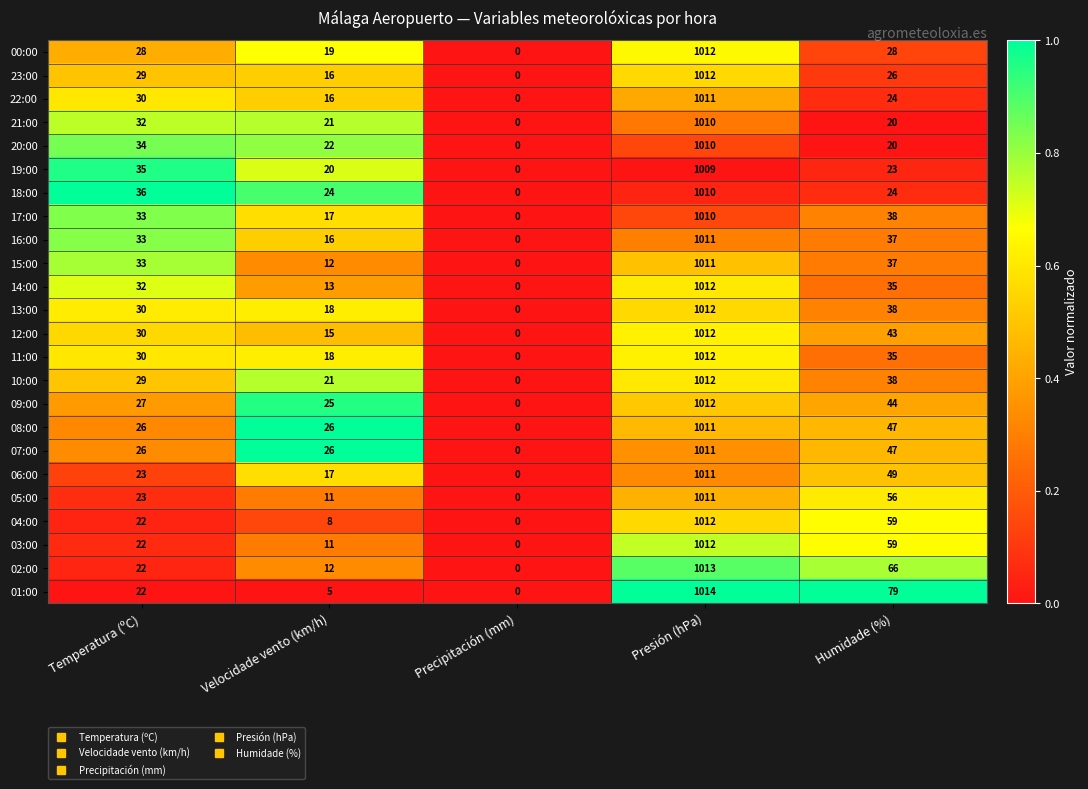

Which series has the largest total across all categories?

01:00